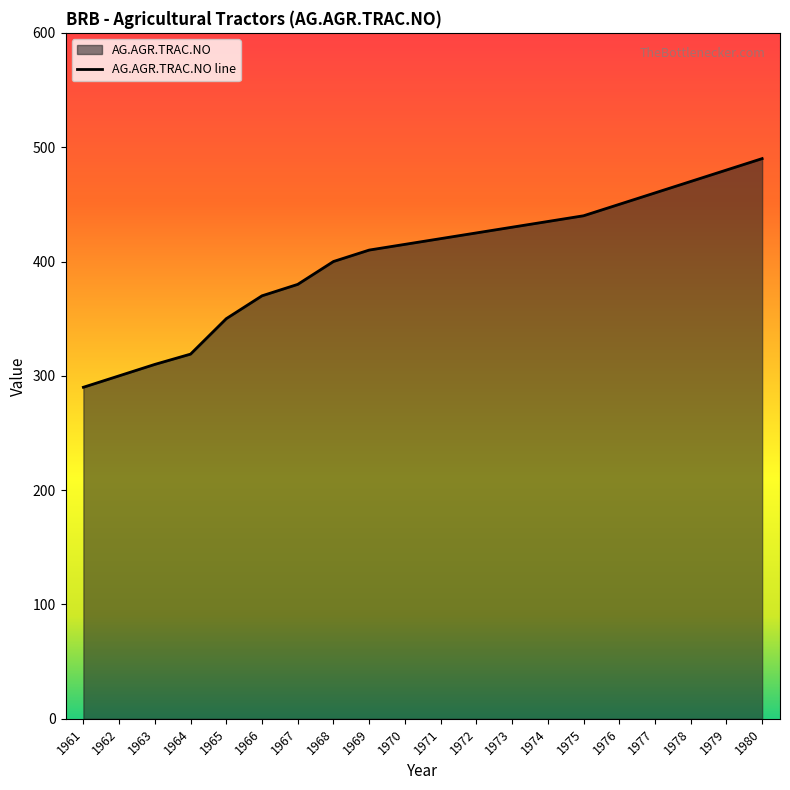

Reading left to right, extract all data points from this chart.

290	300	310	319	350	370	380	400	410	415	420	425	430	435	440	450	460	470	480	490